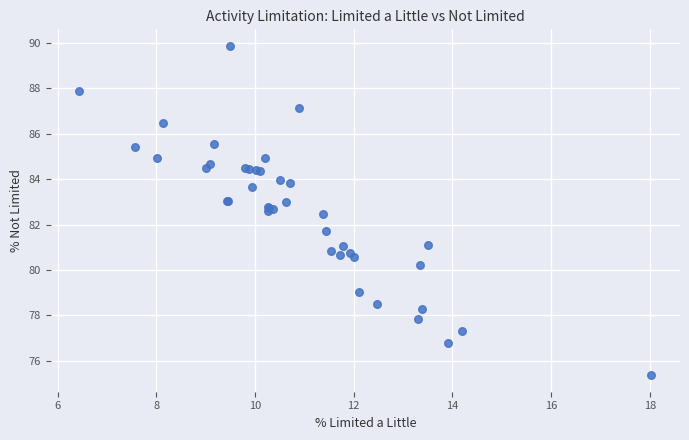

What Y value in the scatter plot is closest to 82?

81.7